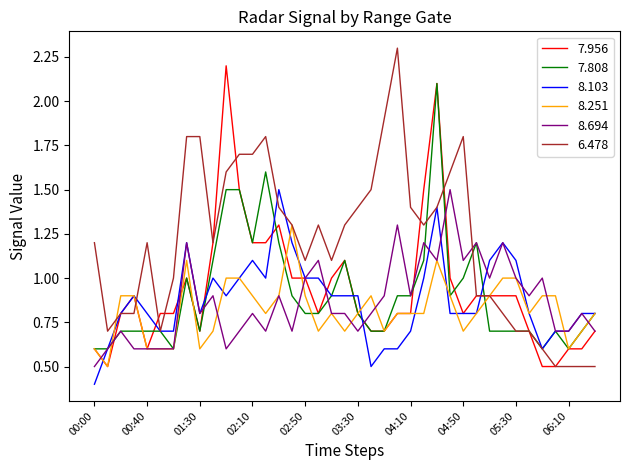

What is the sum of all 7.808 values?

35.4